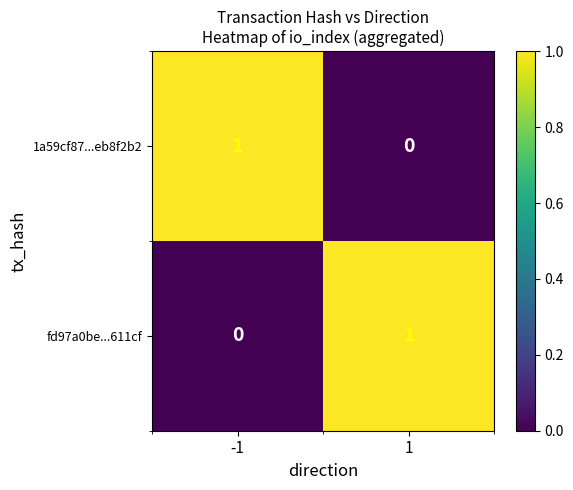

What is the spread (max minus min) of values at -1?

1